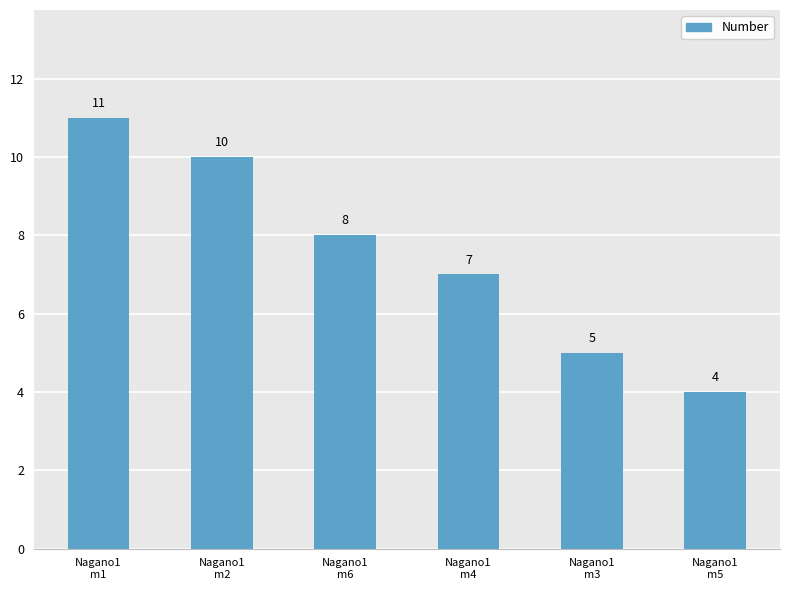

How many values are below 8?

3